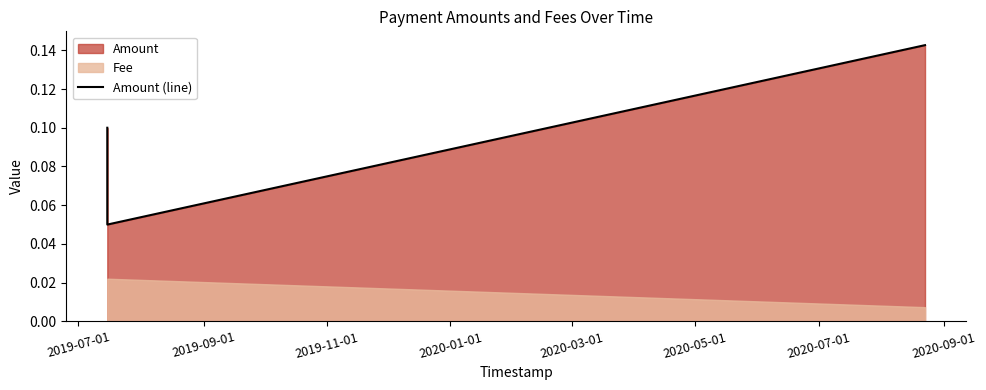

What is the value of the 2nd point from the left?

0.1